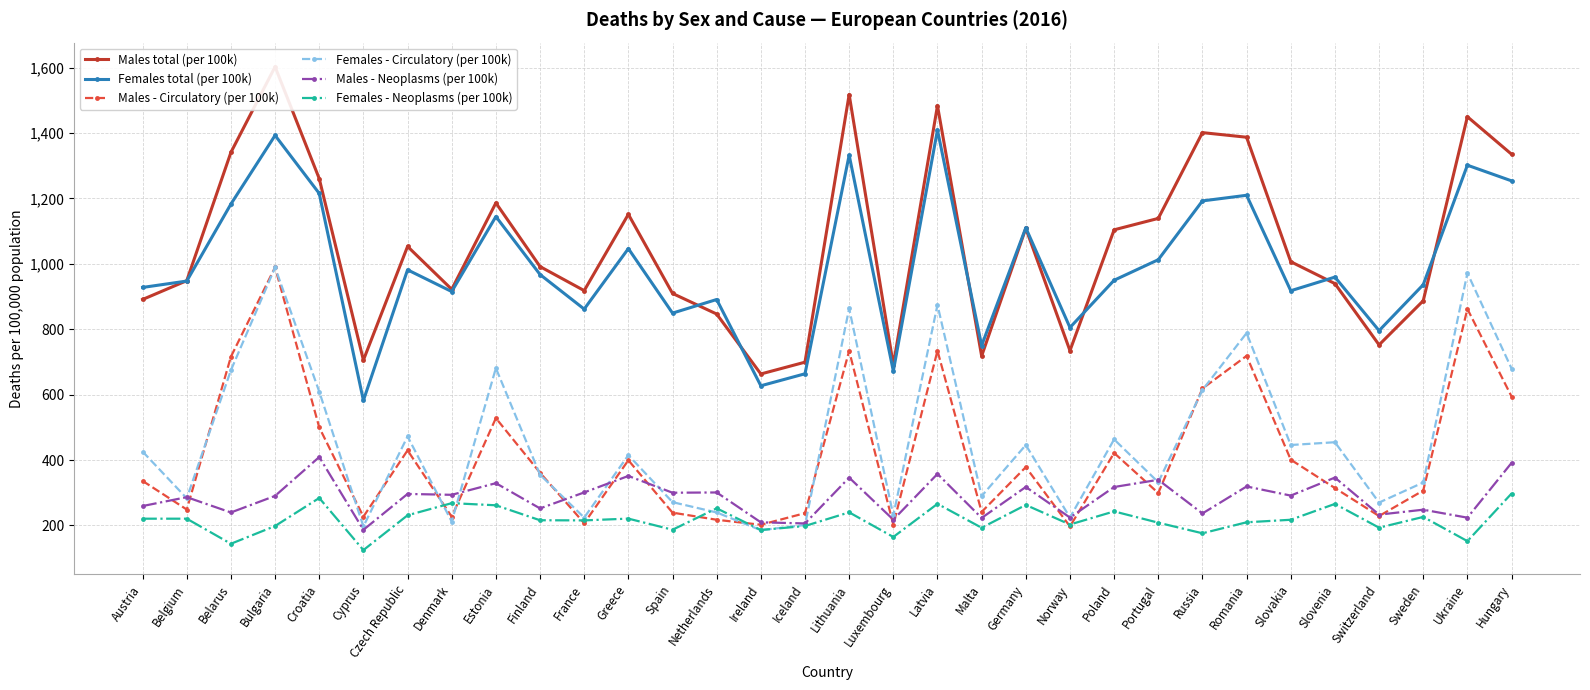

At which category is the sum across all series the highest?

Bulgaria